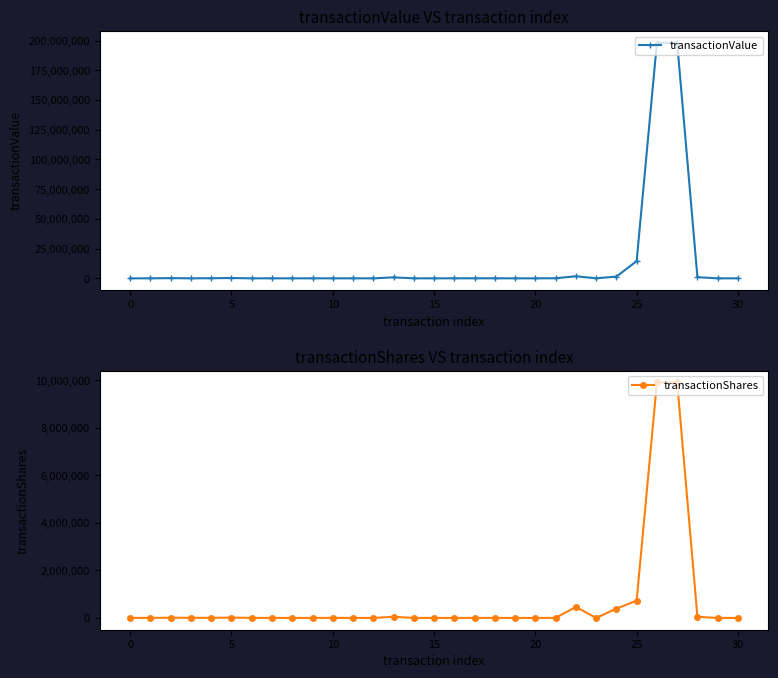

What is the difference between the maximum and minimum values in the transactionShares series?

9906332